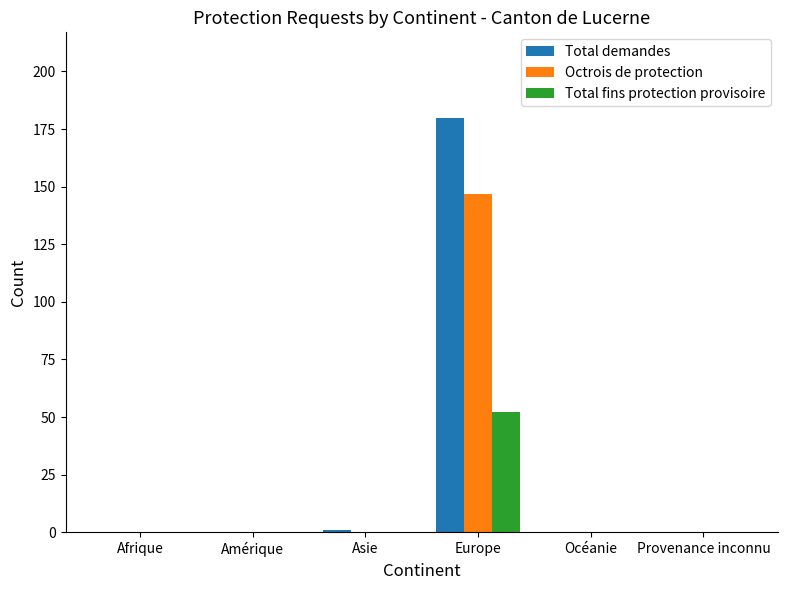

Reading left to right, what are all the values shown in this chart?

Total demandes: 0	0	1	180	0	0
Octrois de protection: 0	0	0	147	0	0
Total fins protection provisoire: 0	0	0	52	0	0